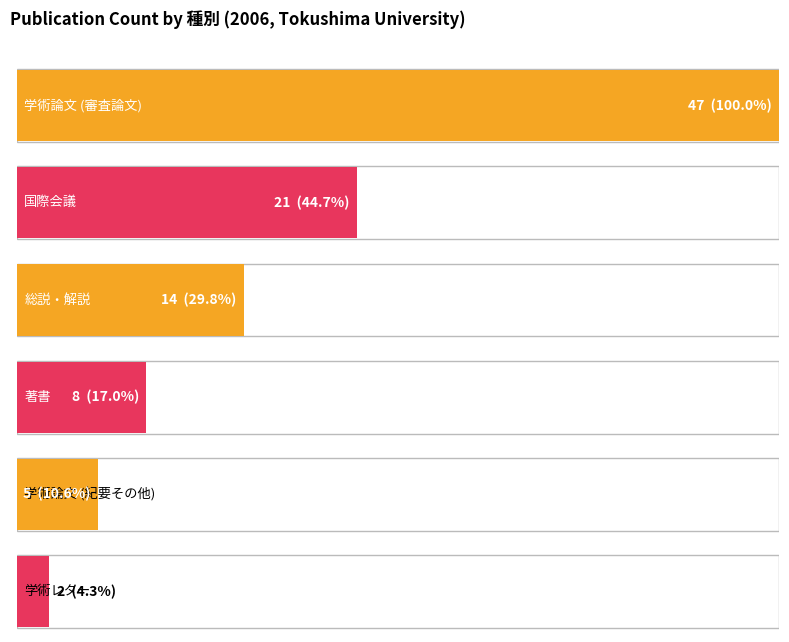

What position from the left is 学術論文 (審査論文)?

1